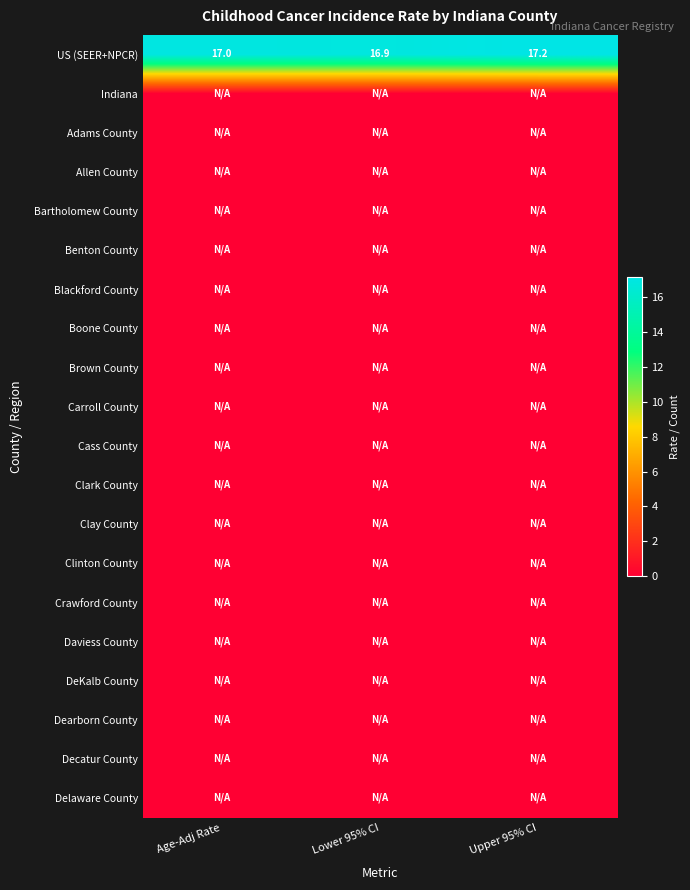

True or false: Decatur County has a value of 0.0 at Upper 95% CI.

True